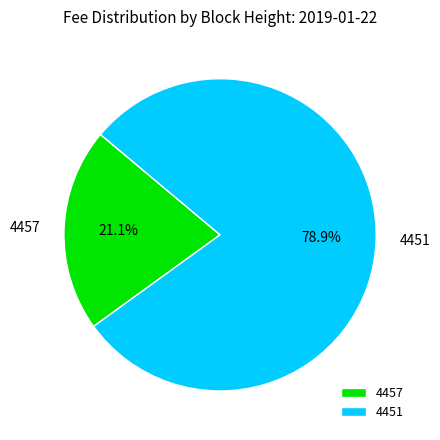

Between 4451 and 4457, which is larger?

4451